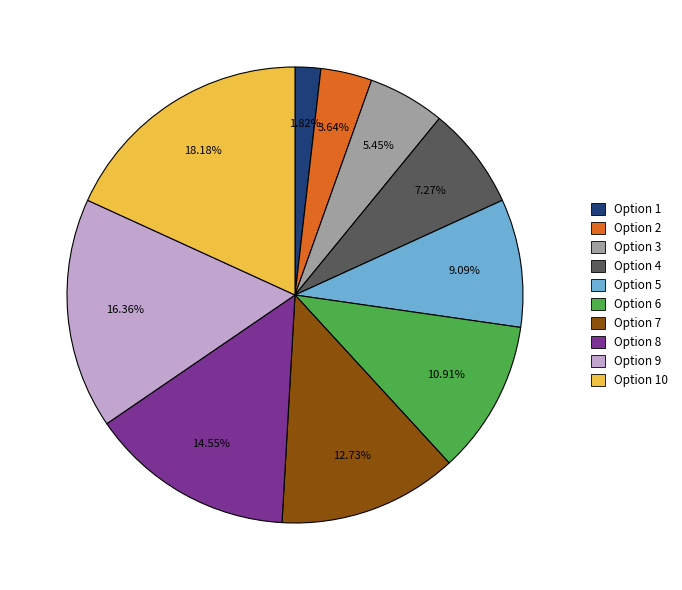

To the nearest percent, what is the average slice percentage?

10%